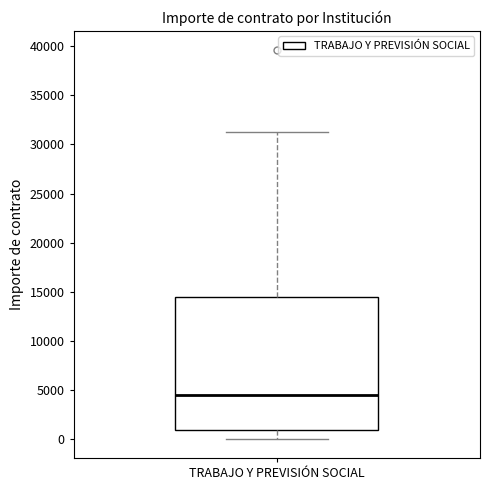

Read this box plot against the y-axis: the position of the median line, the range covered by the box, and the ends of both whiskers. The values are not printed on the chart, so give them approximately, as read against the axis.

median 4500, box 1000 to 14500, whiskers 0 to 31500